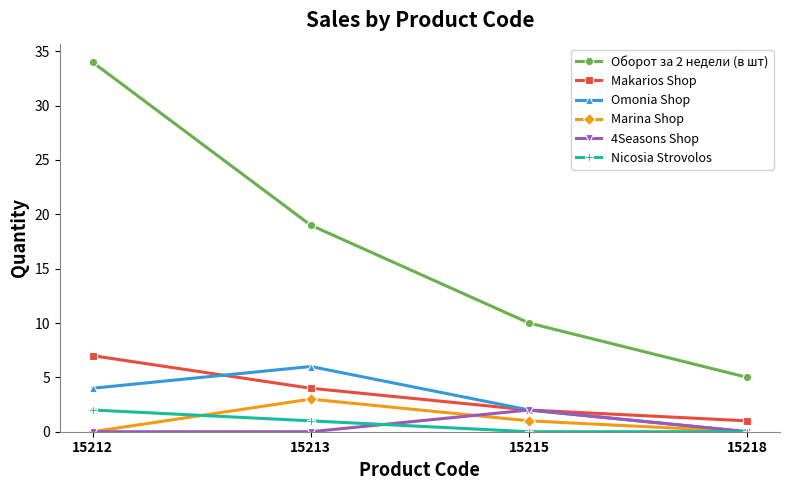

Which series changed the most between 15212 and 15215?

Оборот за 2 недели (в шт)